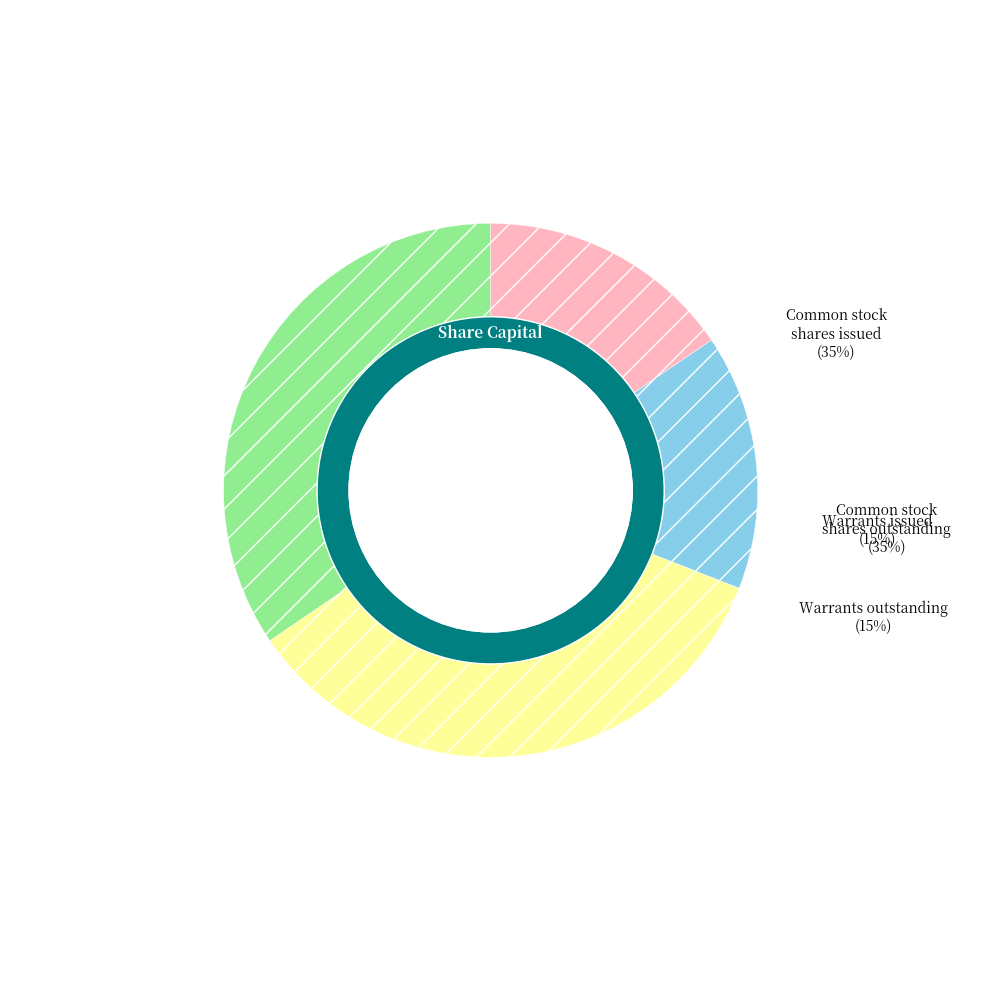

Is it true that Common stock, shares outstanding is 23% of the pie?

False